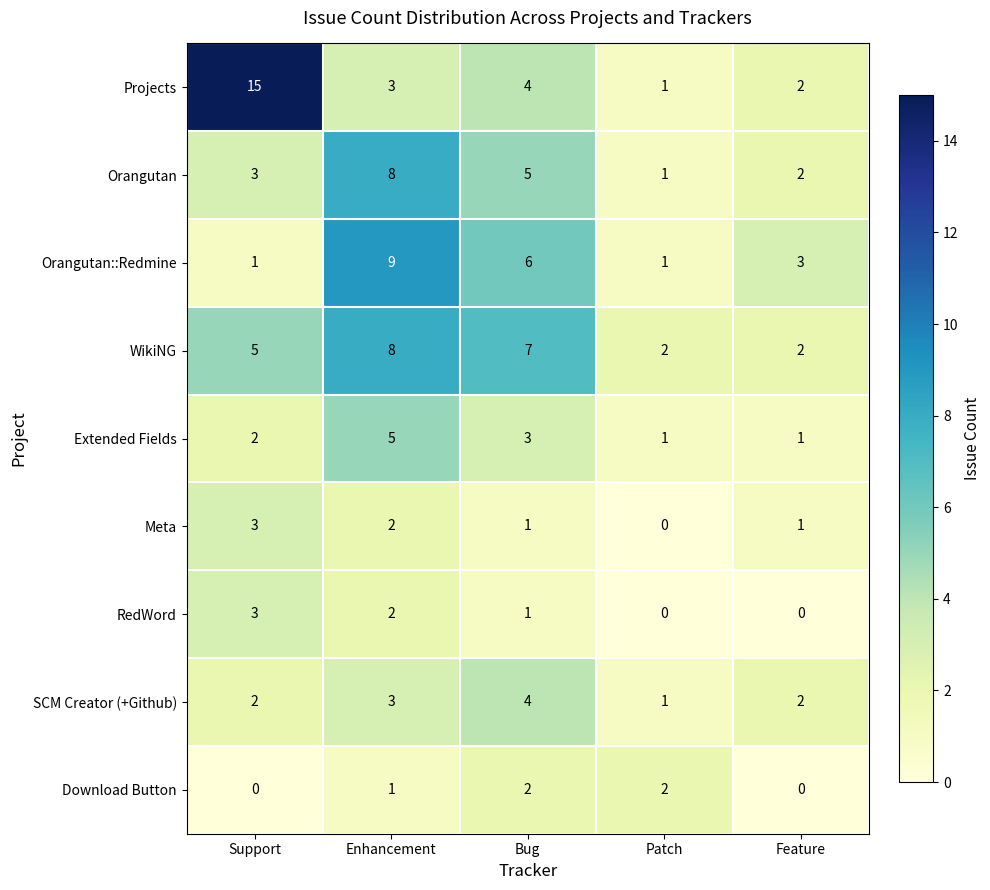

What is the sum of all Orangutan::Redmine values?

20